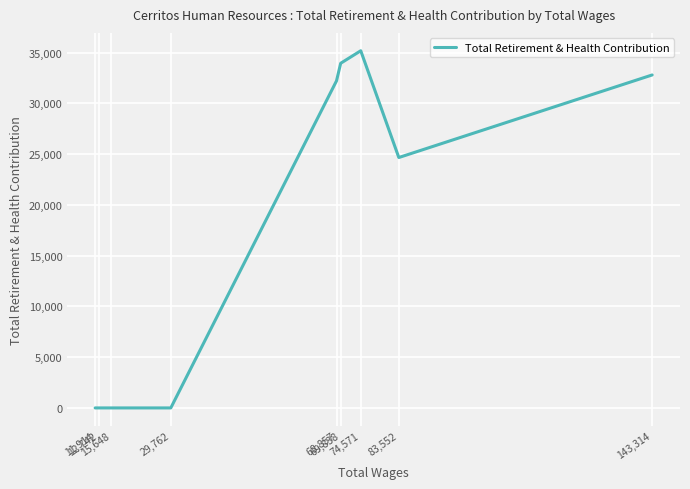

Is it true that the value at 74,571 is 63290?

False